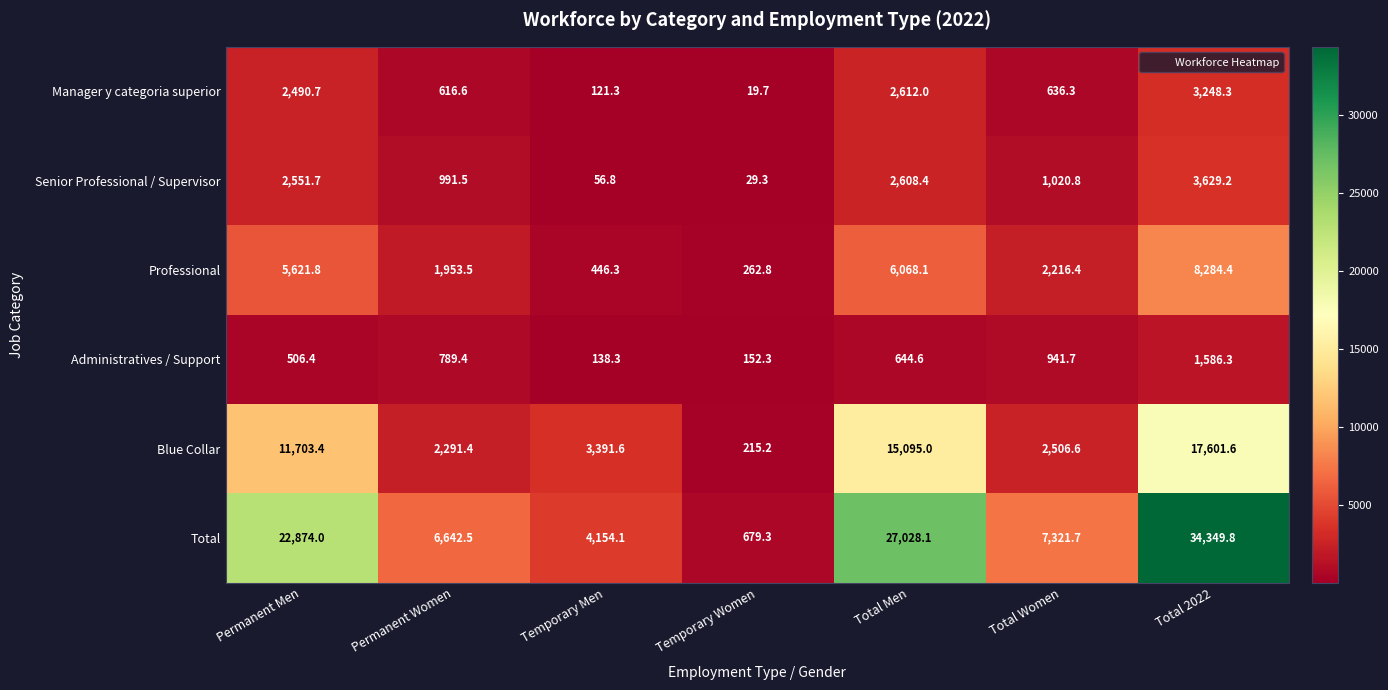

At which category does the chart reach its minimum across all series?

Temporary Women